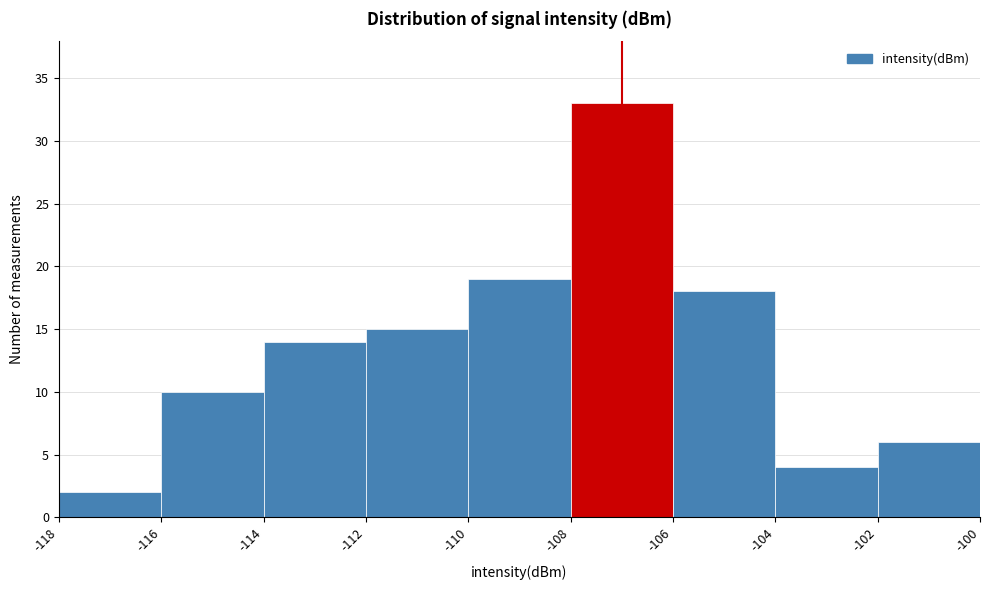

Over which range of the x-axis is the bar tallest?

-108 to -106